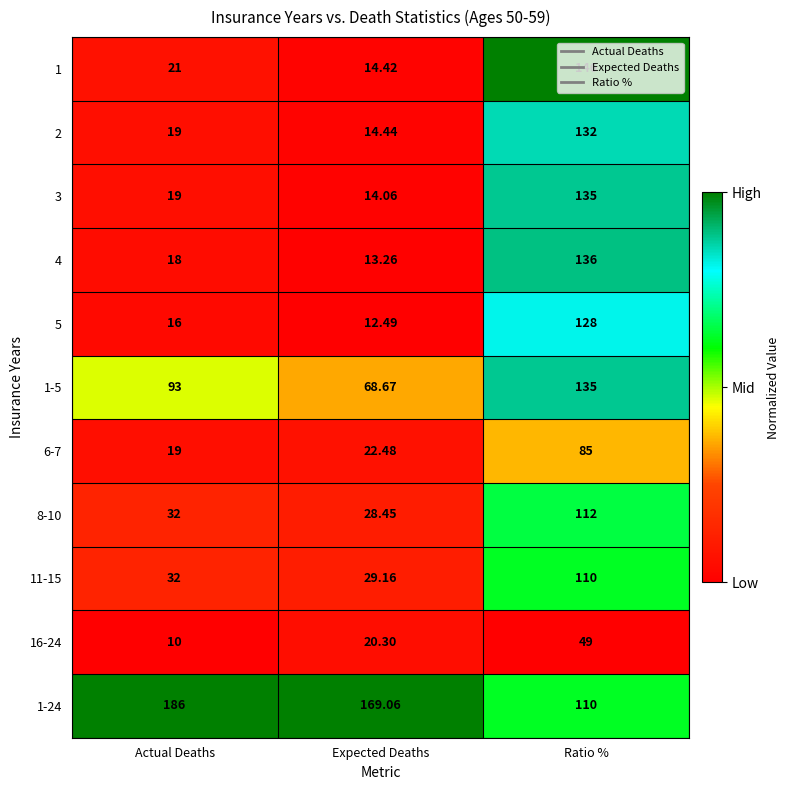

Where is 5 nearest to the value 70?

Actual Deaths